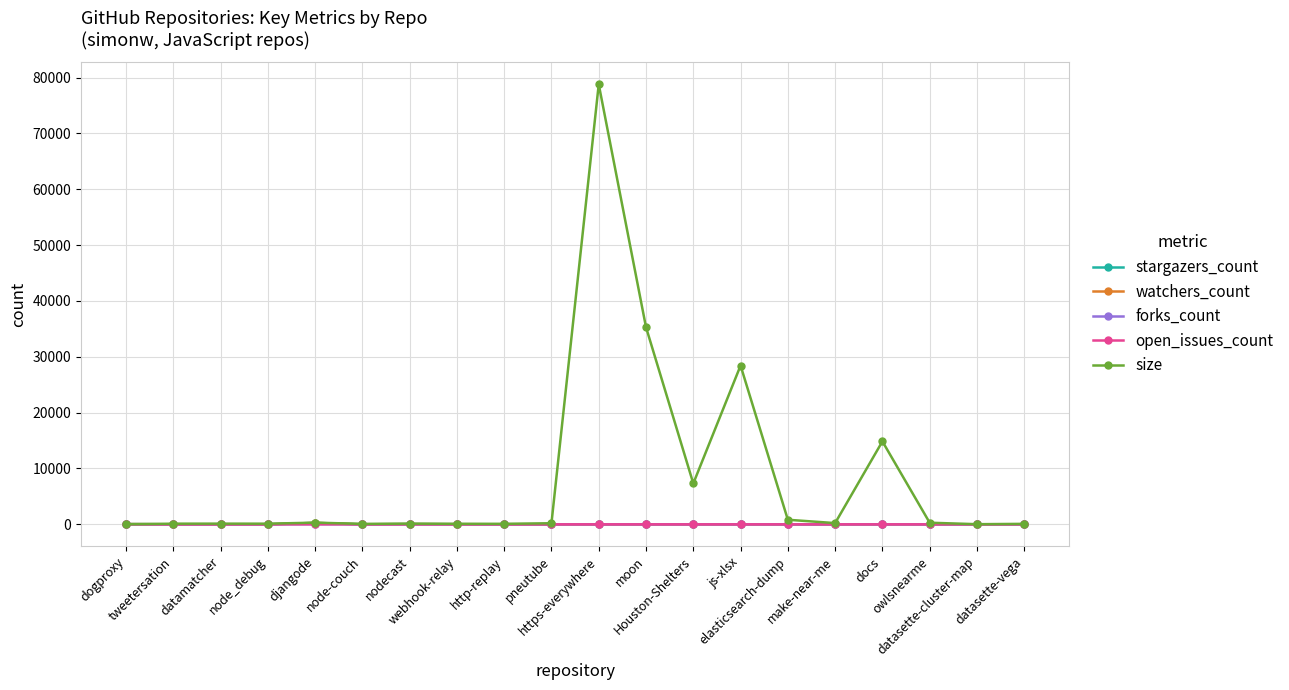

Where is the first local minimum for size?

node_debug